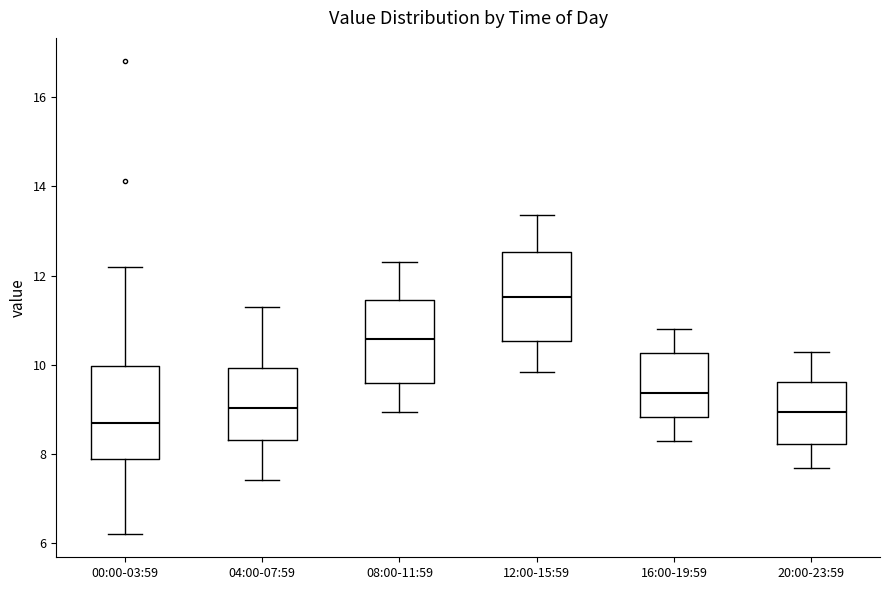

Reading left to right, read every box against the y-axis: the position of its median line, the range the box covers, and the ends of its whiskers. The values are not printed on the chart, so give them approximately, as read against the axis.

00:00-03:59: median 8.8, box 7.8 to 10.0, whiskers 6.2 to 12.2
04:00-07:59: median 9.0, box 8.4 to 10.0, whiskers 7.4 to 11.4
08:00-11:59: median 10.6, box 9.6 to 11.4, whiskers 9.0 to 12.4
12:00-15:59: median 11.6, box 10.6 to 12.6, whiskers 9.8 to 13.4
16:00-19:59: median 9.4, box 8.8 to 10.2, whiskers 8.4 to 10.8
20:00-23:59: median 9.0, box 8.2 to 9.6, whiskers 7.8 to 10.4